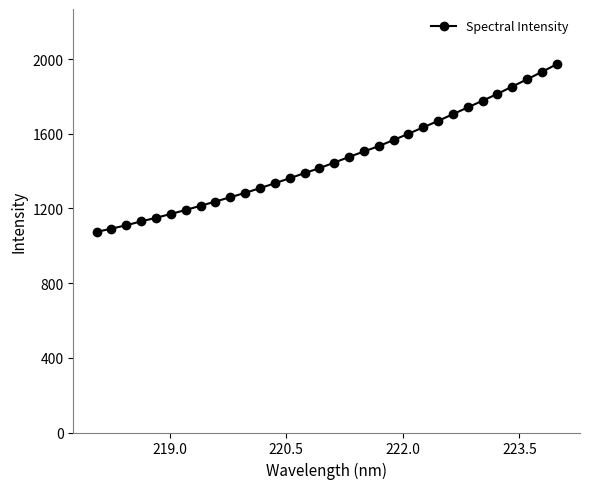

What is the smallest value displayed?

1074.2